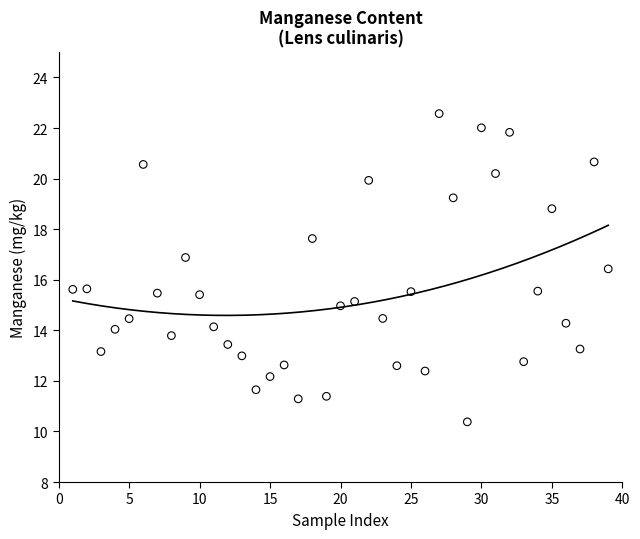

What is the range of X values (max minus min)?

38.0